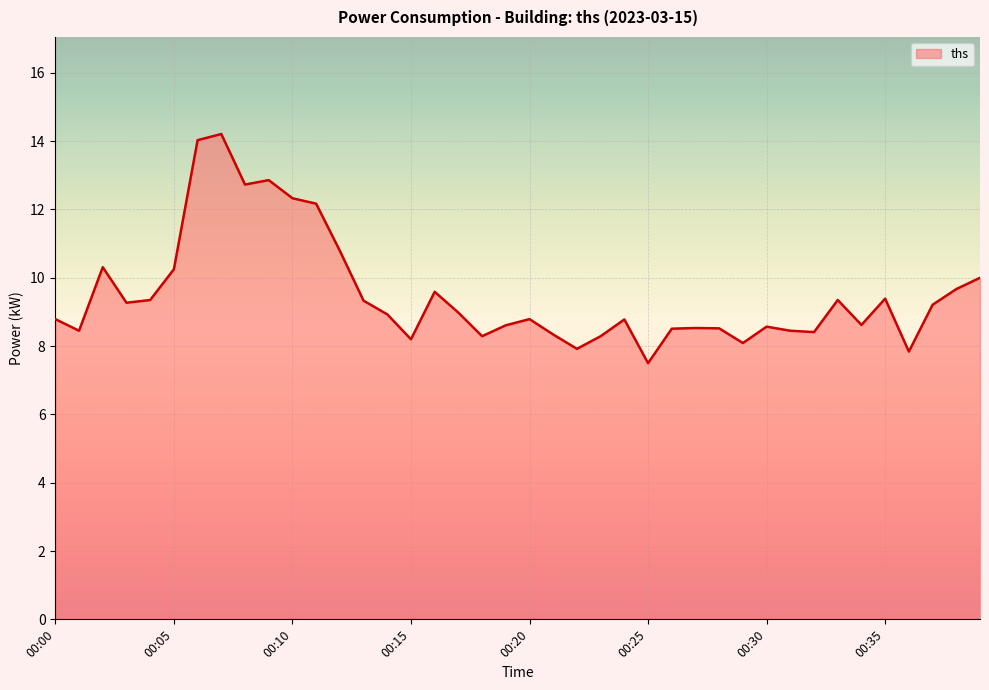

What is the maximum value shown in the chart?

14.2